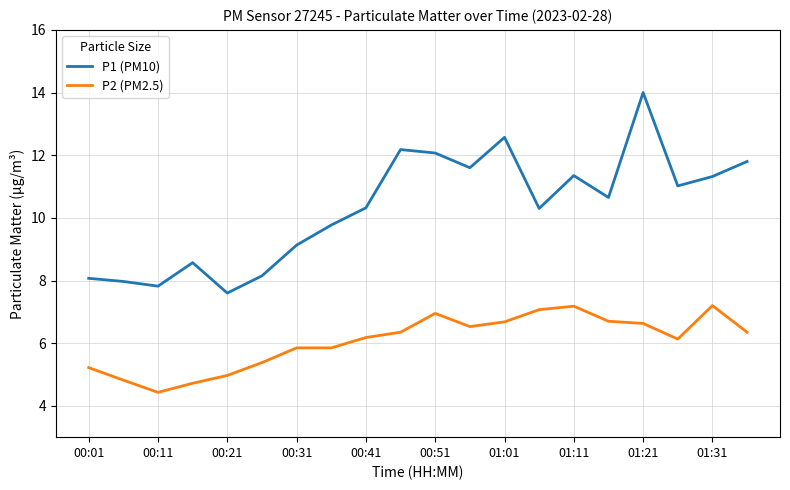

Which series has the largest range (max minus min)?

P1 (PM10)